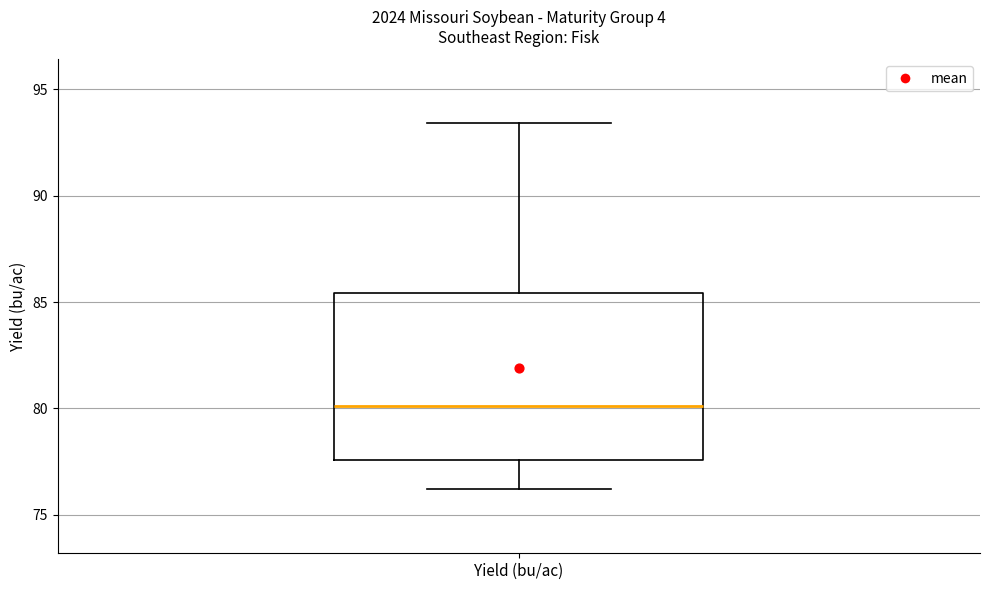

Read this box plot against the y-axis: the position of the median line, the range covered by the box, and the ends of both whiskers. The values are not printed on the chart, so give them approximately, as read against the axis.

median 80.0, box 77.5 to 85.5, whiskers 76.0 to 93.5